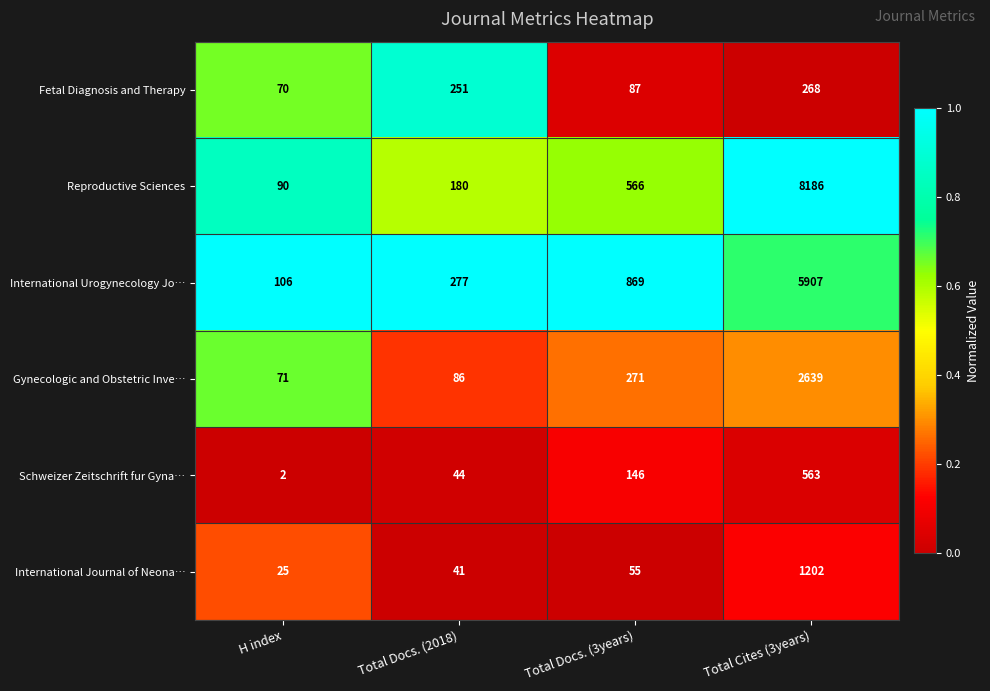

At Total Cites (3years), list the series in order from smallest to largest.

Fetal Diagnosis and Therapy, Schweizer Zeitschrift fur Gyna…, International Journal of Neona…, Gynecologic and Obstetric Inve…, International Urogynecology Jo…, Reproductive Sciences